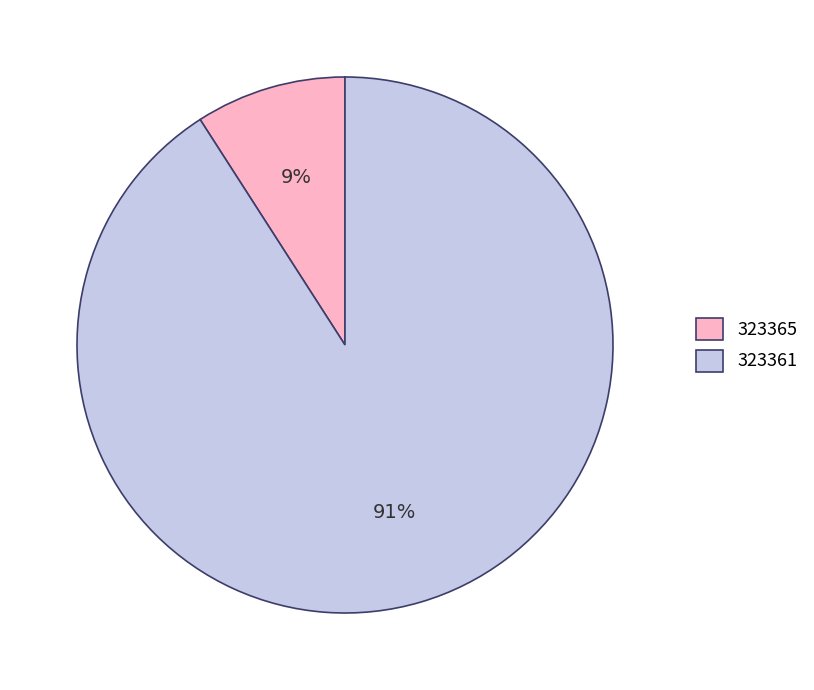

Do 323361 and 323365 together represent more than half of the pie?

Yes